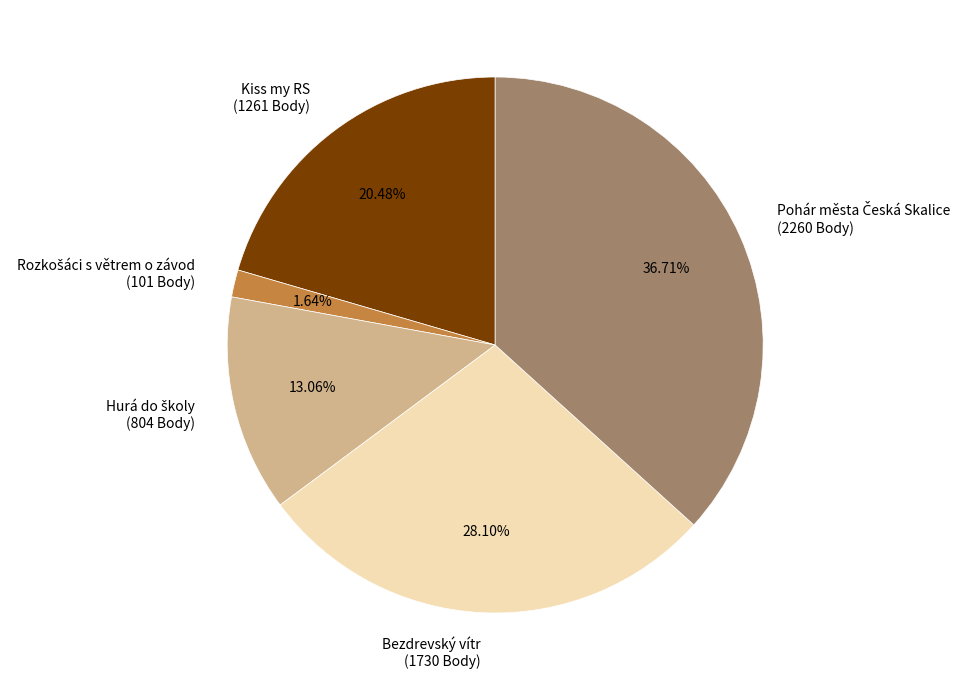

Is there a majority slice in this chart?

No